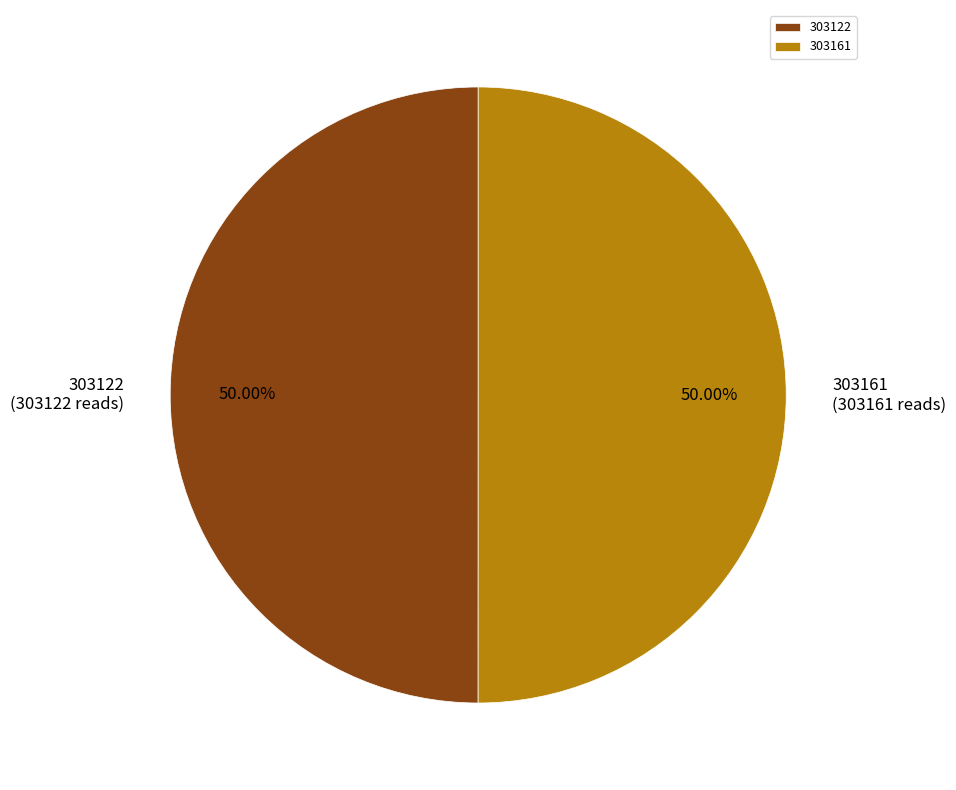

To the nearest percent, what percentage of the pie is 303122?

50%